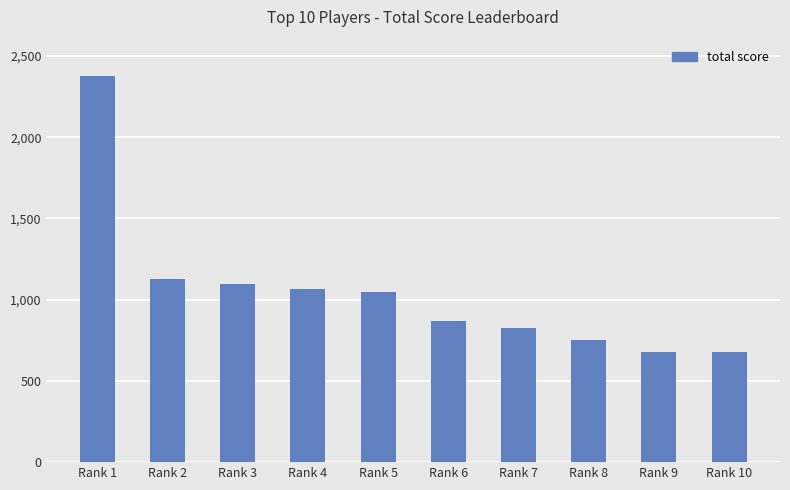

Between Rank 10 and Rank 2, which is larger?

Rank 2